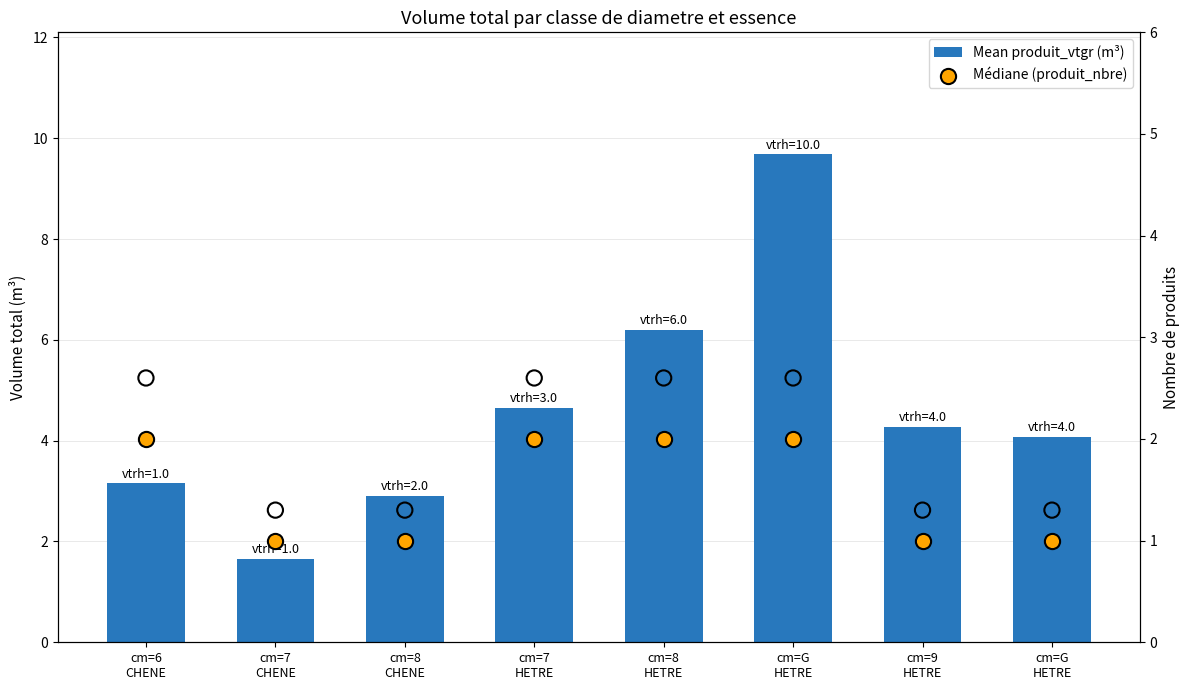

What are all the series names shown in the legend?

Mean produit_vtgr (m³), Médiane (produit_nbre)